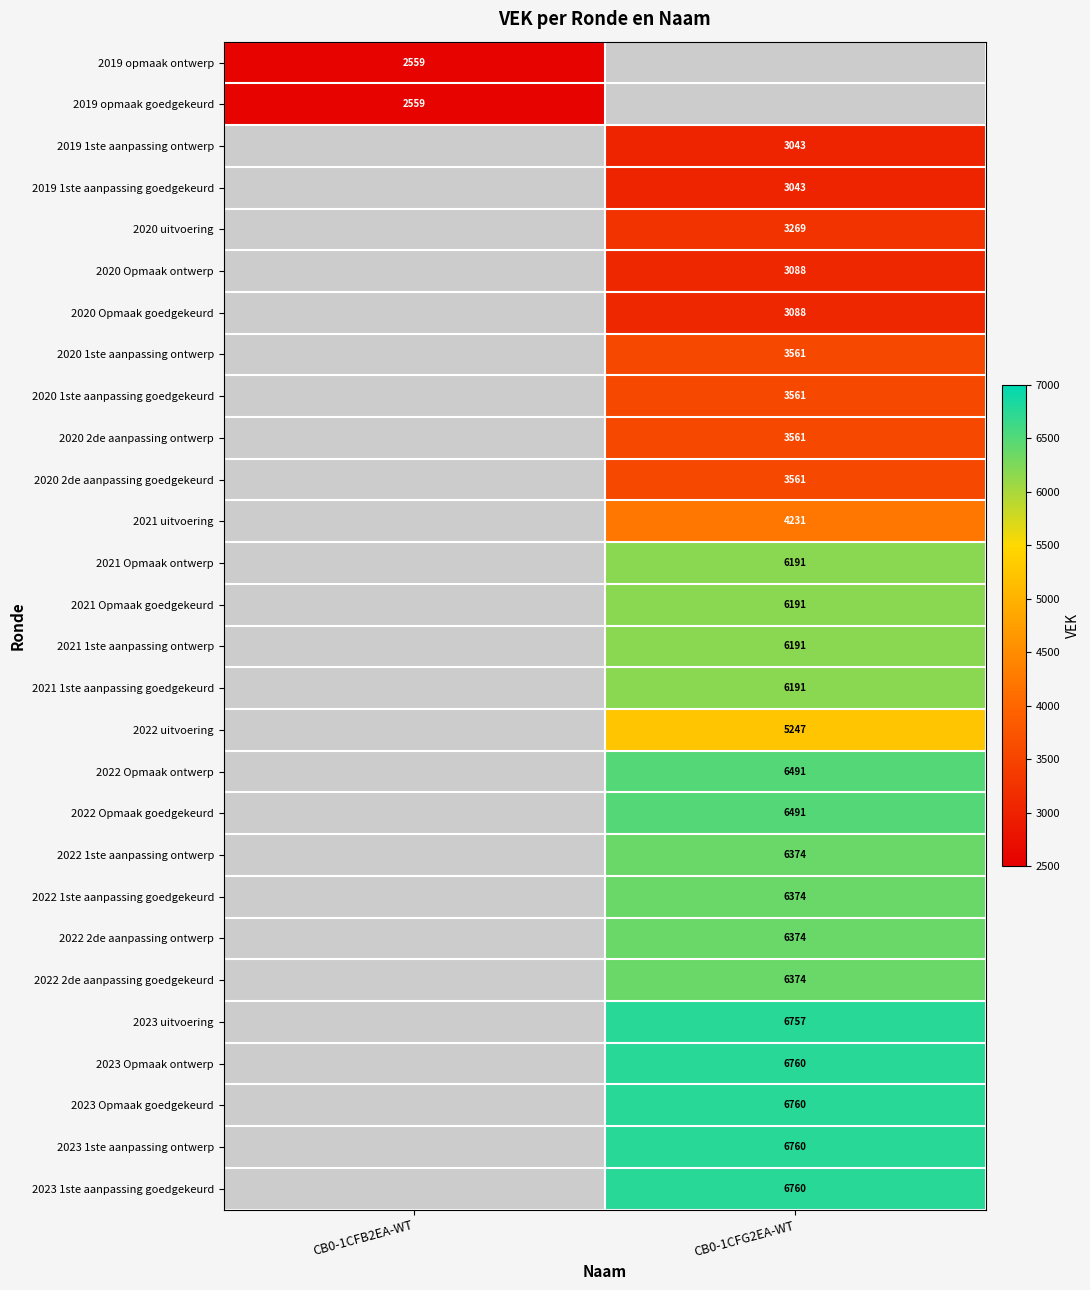

Is the value of 2021 Opmaak goedgekeurd at CB0-1CFG2EA-WT greater than the value of 2021 1ste aanpassing ontwerp at CB0-1CFB2EA-WT?

No